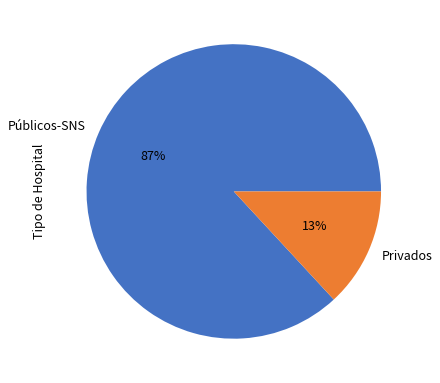

Is the sum of Públicos-SNS and Privados greater than half?

Yes